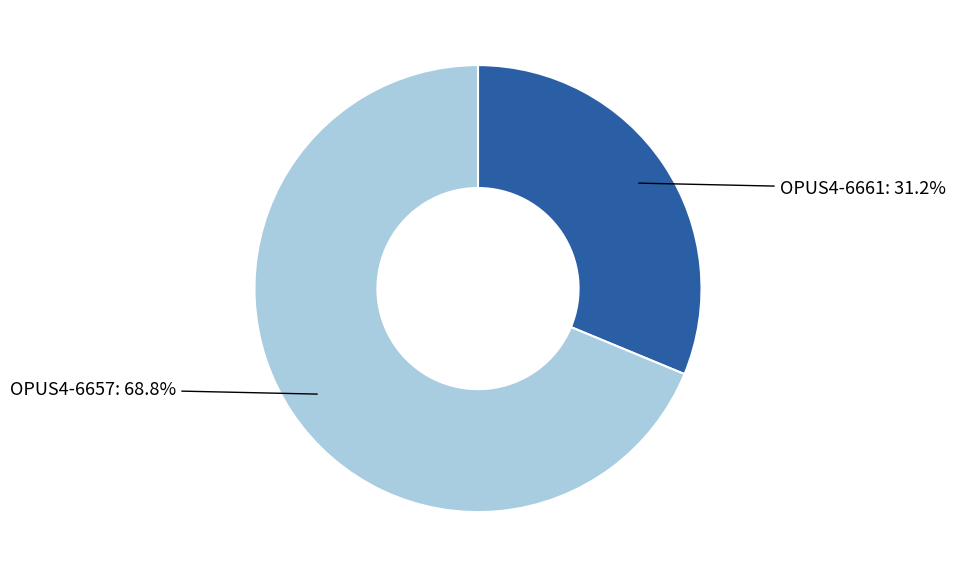

To the nearest percent, what portion does OPUS4-6657 represent?

69%